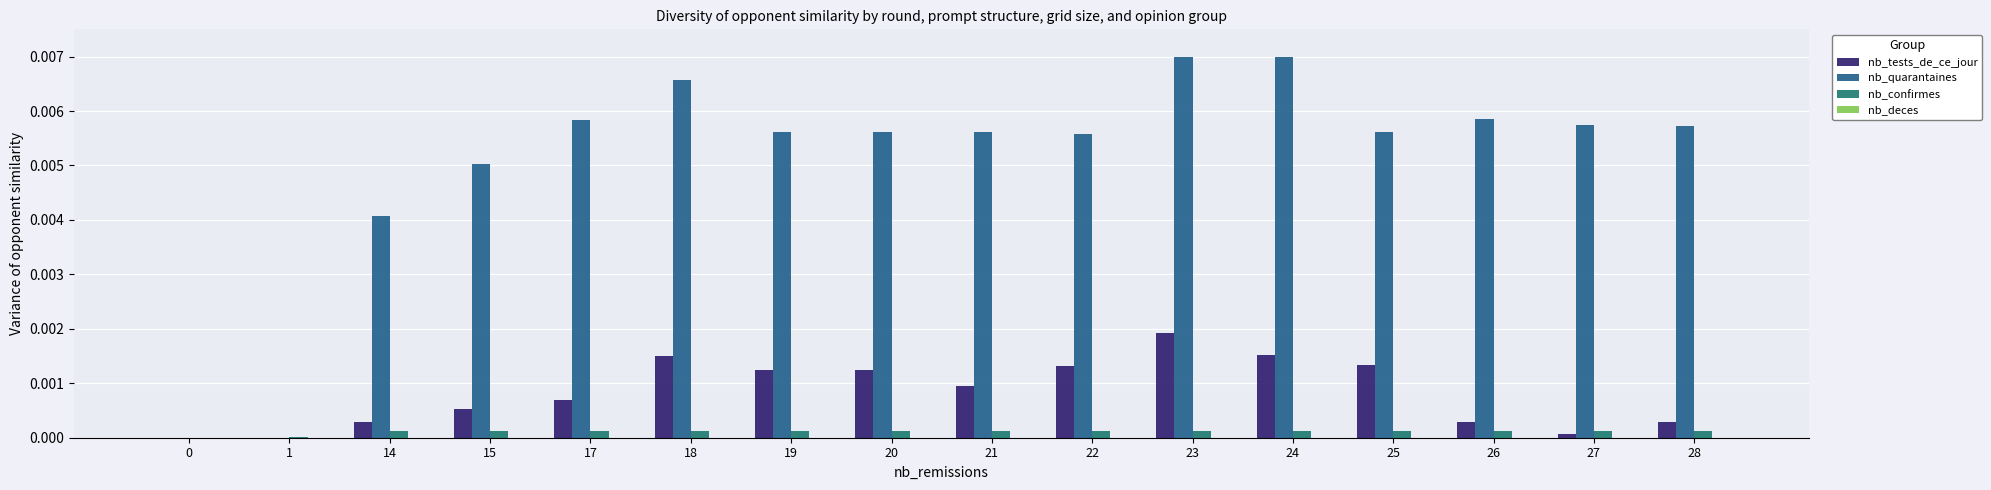

The value of nb_confirmes at 19 is 0.0. True or false?

False